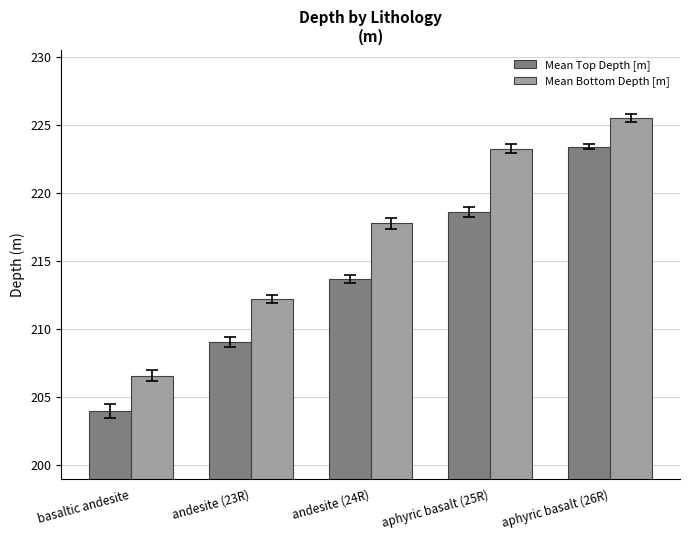

What is the label of the 1st bar from the right?

aphyric basalt (26R)